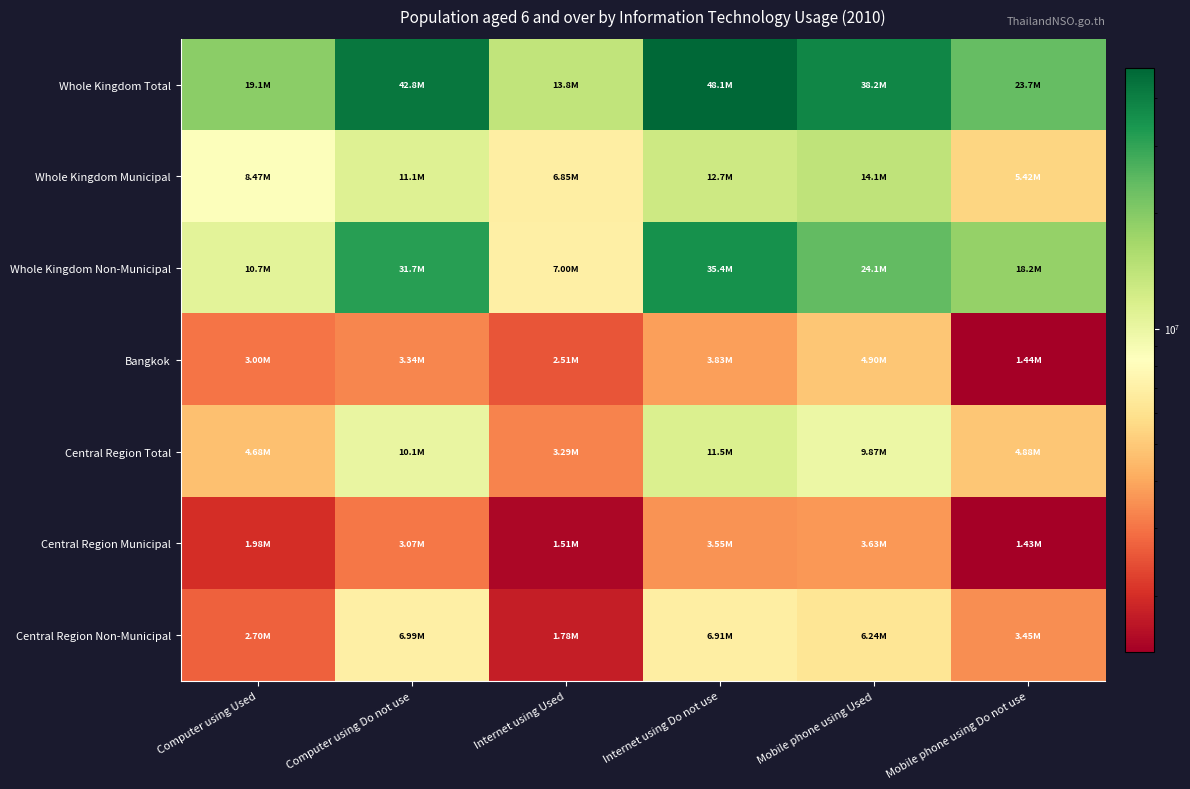

Reading left to right, transcribe all the data shown in this chart.

Whole Kingdom Total: Computer using Used=19138809	Computer using Do not use=42758045	Internet using Used=13844121	Internet using Do not use=48052733	Mobile phone using Used=38243149	Mobile phone using Do not use=23653705
Whole Kingdom Municipal: Computer using Used=8469320	Computer using Do not use=11061065	Internet using Used=6846861	Internet using Do not use=12683524	Mobile phone using Used=14108523	Mobile phone using Do not use=5421862
Whole Kingdom Non-Municipal: Computer using Used=10669489	Computer using Do not use=31696980	Internet using Used=6997260	Internet using Do not use=35369209	Mobile phone using Used=24134627	Mobile phone using Do not use=18231842
Bangkok: Computer using Used=3003977	Computer using Do not use=3339649	Internet using Used=2514782	Internet using Do not use=3828844	Mobile phone using Used=4904536	Mobile phone using Do not use=1439090
Central Region Total: Computer using Used=4682038	Computer using Do not use=10069217	Internet using Used=3285096	Internet using Do not use=11466159	Mobile phone using Used=9873020	Mobile phone using Do not use=4878235
Central Region Municipal: Computer using Used=1983928	Computer using Do not use=3074885	Internet using Used=1507129	Internet using Do not use=3551684	Mobile phone using Used=3633275	Mobile phone using Do not use=1425538
Central Region Non-Municipal: Computer using Used=2698110	Computer using Do not use=6994332	Internet using Used=1778867	Internet using Do not use=6914475	Mobile phone using Used=6239745	Mobile phone using Do not use=3452697